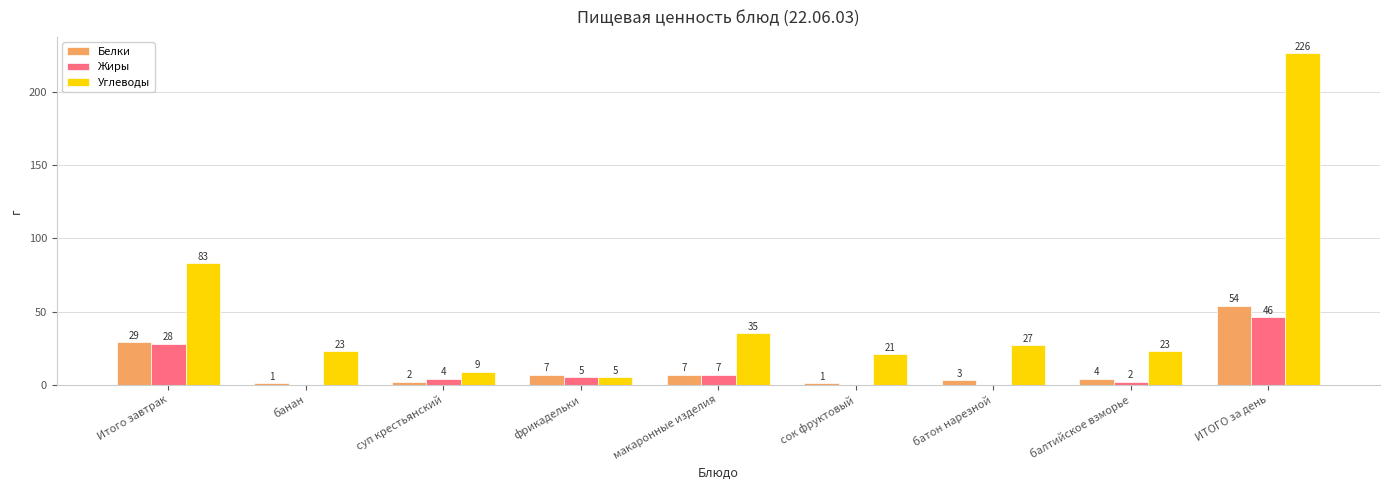

Does the chart contain stacked bars?

No